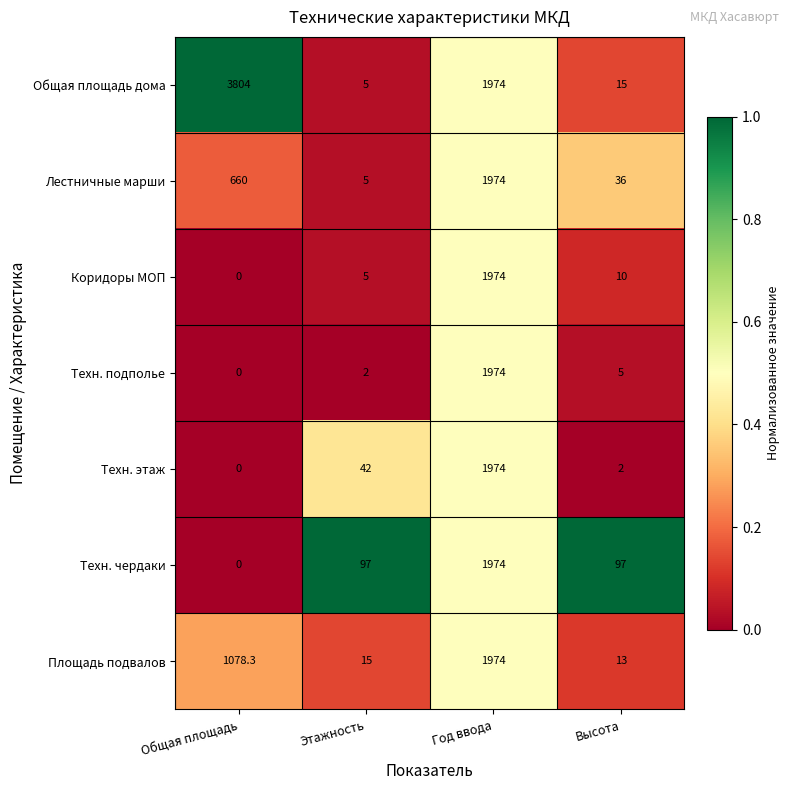

What is the difference between the Коридоры МОП values at Год ввода and Высота?

1964.0